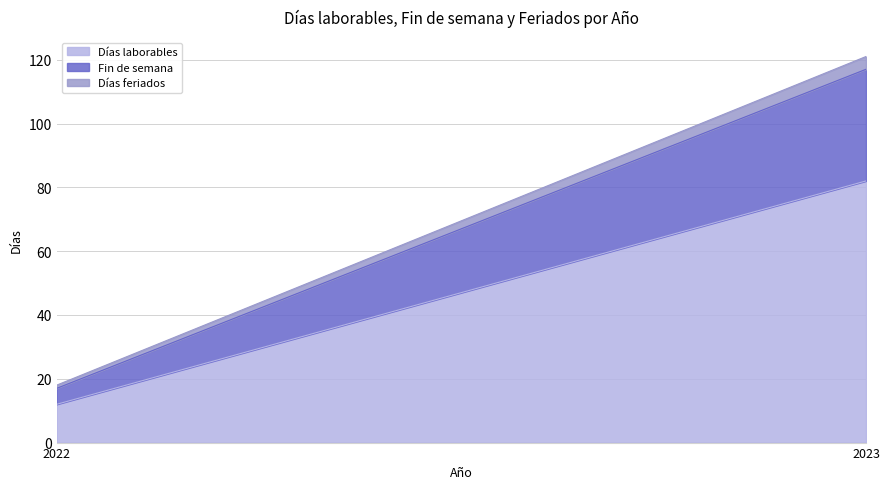

Is the value of Días laborables at 2023 greater than the value of Días feriados at 2022?

Yes